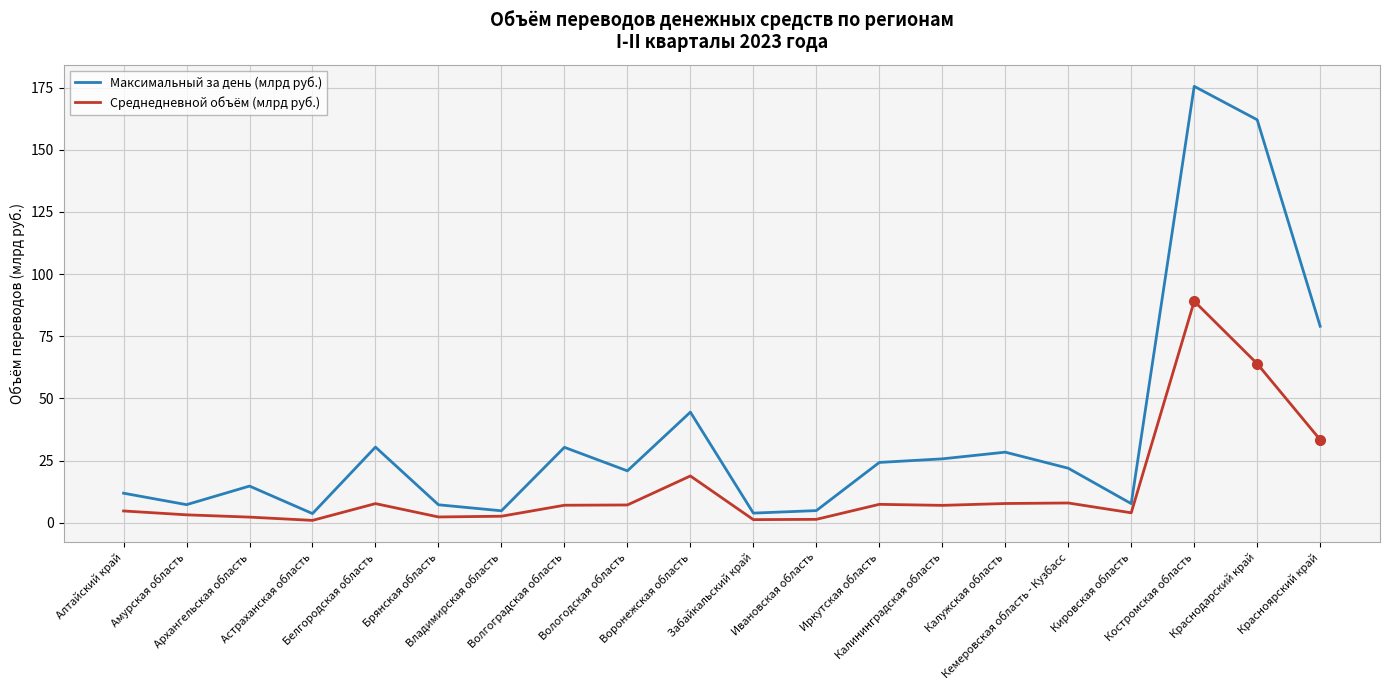

True or false: Максимальный за день (млрд руб.) and Среднедневной объём (млрд руб.) cross at least once.

False